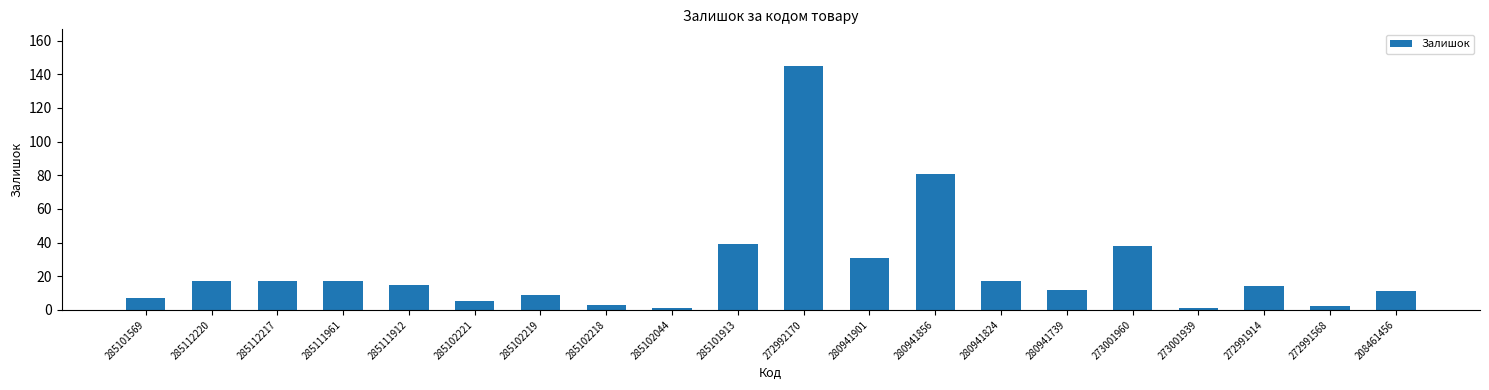

Reading right to left, extract all data points from this chart.

208461456=11	272991568=2	272991914=14	273001939=1	273001960=38	280941739=12	280941824=17	280941856=81	280941901=31	272992170=145	285101913=39	285102044=1	285102218=3	285102219=9	285102221=5	285111912=15	285111961=17	285112217=17	285112220=17	285101569=7